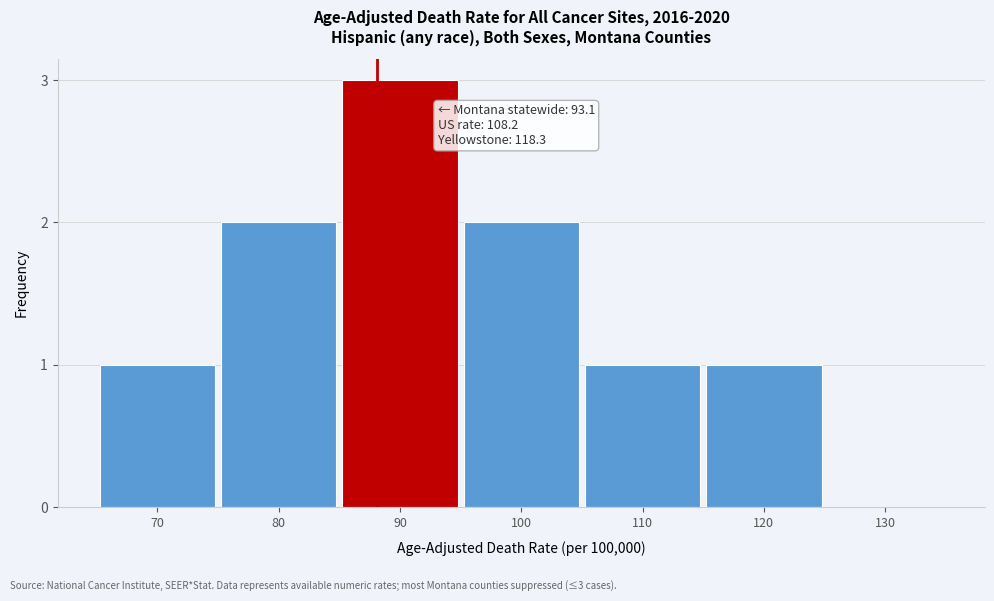

Reading left to right, extract all data points from this chart.

70=1	80=2	90=3	100=2	110=1	120=1	130=0